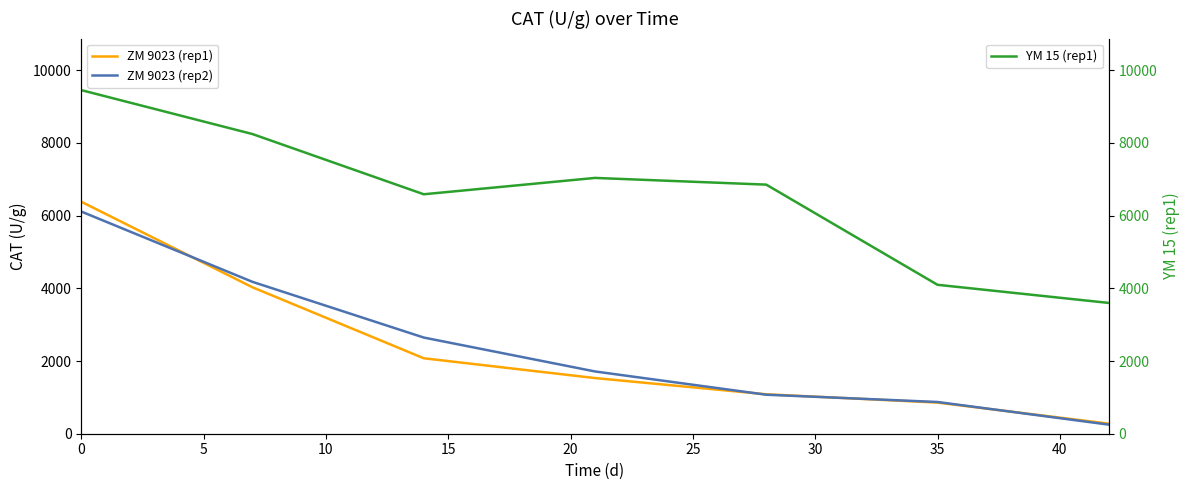

Which series has the widest spread of values?

ZM 9023 (rep1)